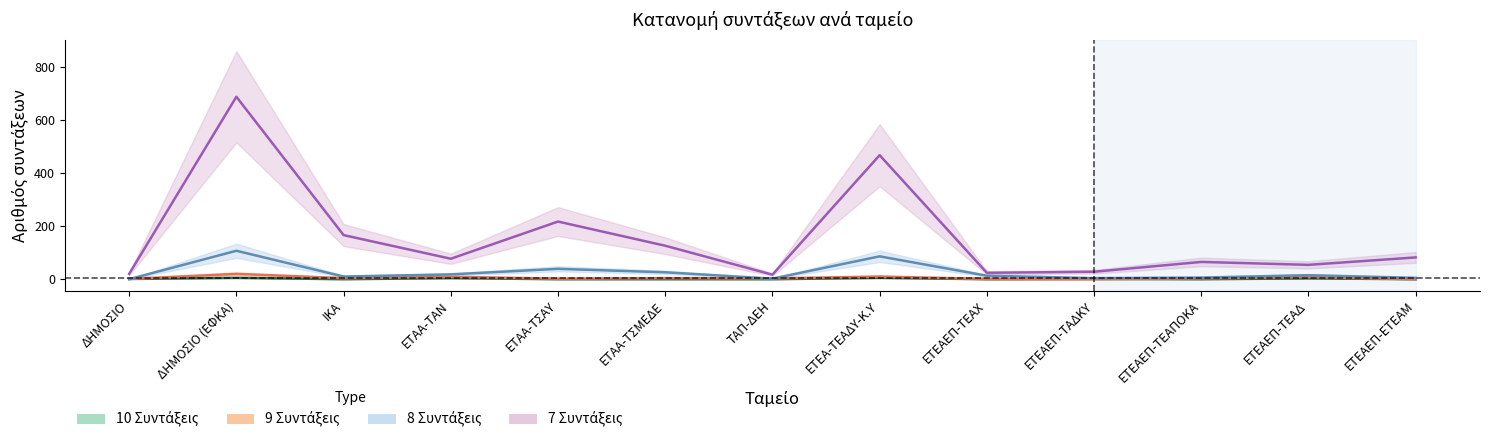

At how many categories does at least one series exceed 538?

1